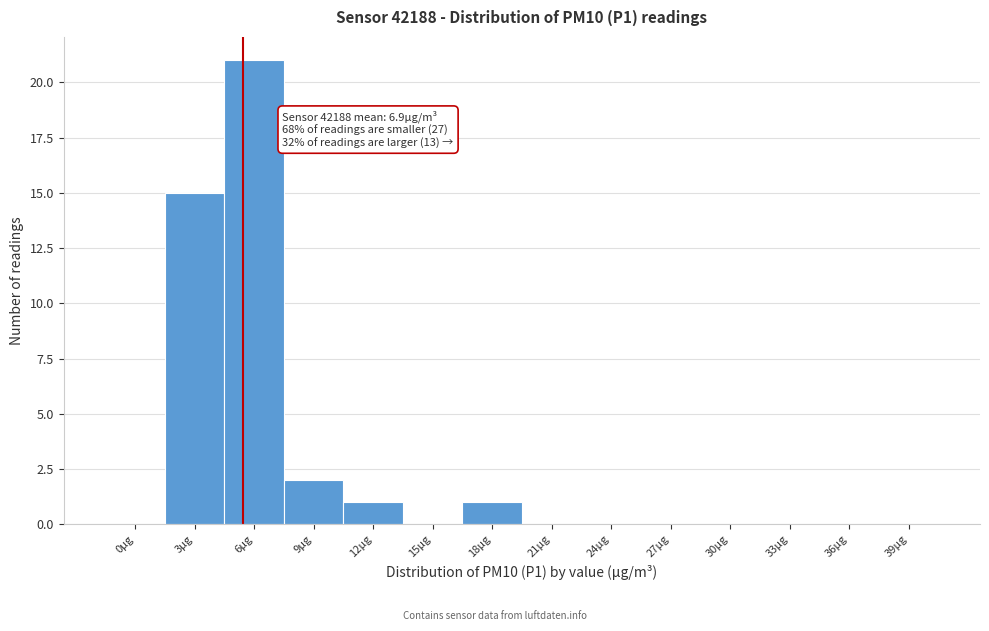

Reading right to left, transcribe all the data shown in this chart.

39µg=0	36µg=0	33µg=0	30µg=0	27µg=0	24µg=0	21µg=0	18µg=1	15µg=0	12µg=1	9µg=2	6µg=21	3µg=15	0µg=0